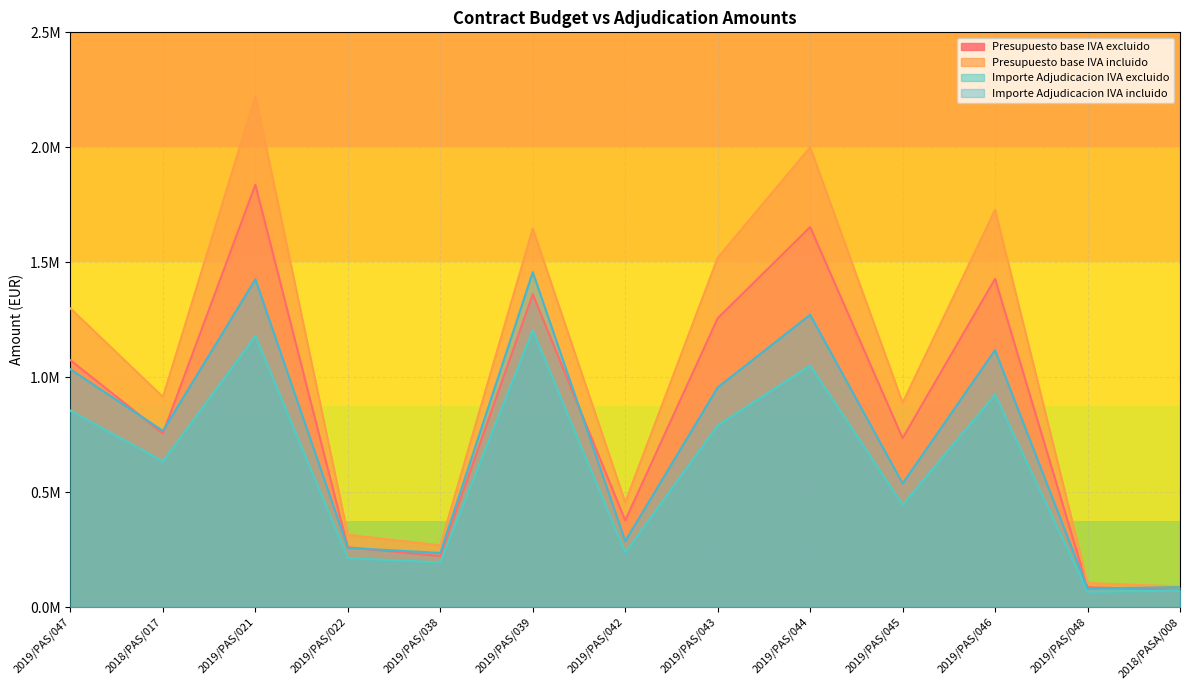

How many data points in Importe Adjudicacion IVA incluido are less than 766656?

6